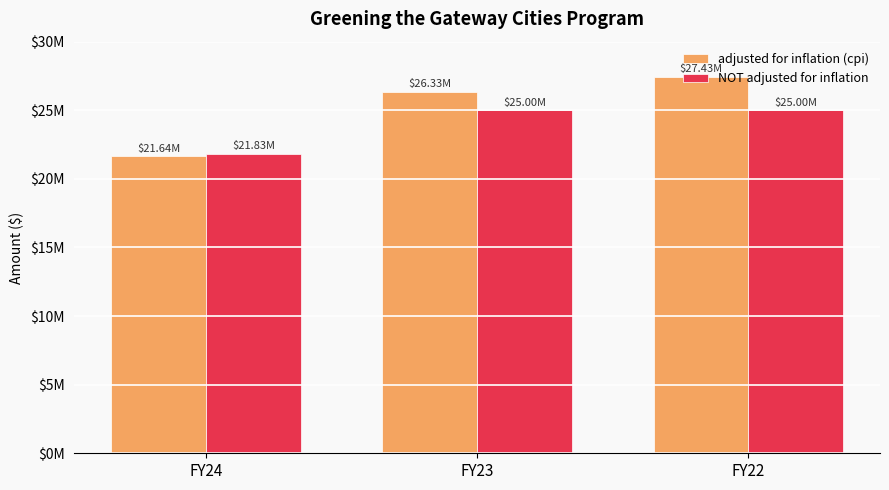

Reading right to left, transcribe all the data shown in this chart.

adjusted for inflation (cpi): 27428985	26329743	21636214
NOT adjusted for inflation: 25000000	25000000	21827485